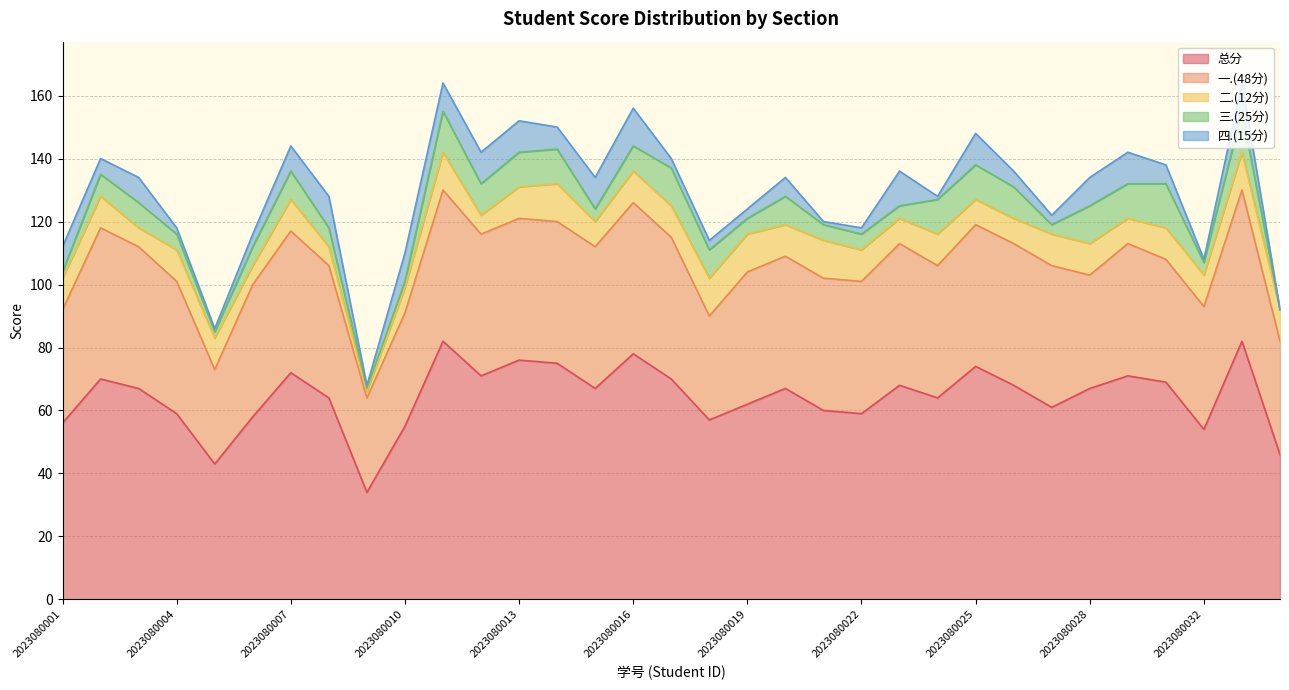

Does the chart have visible grid lines?

Yes